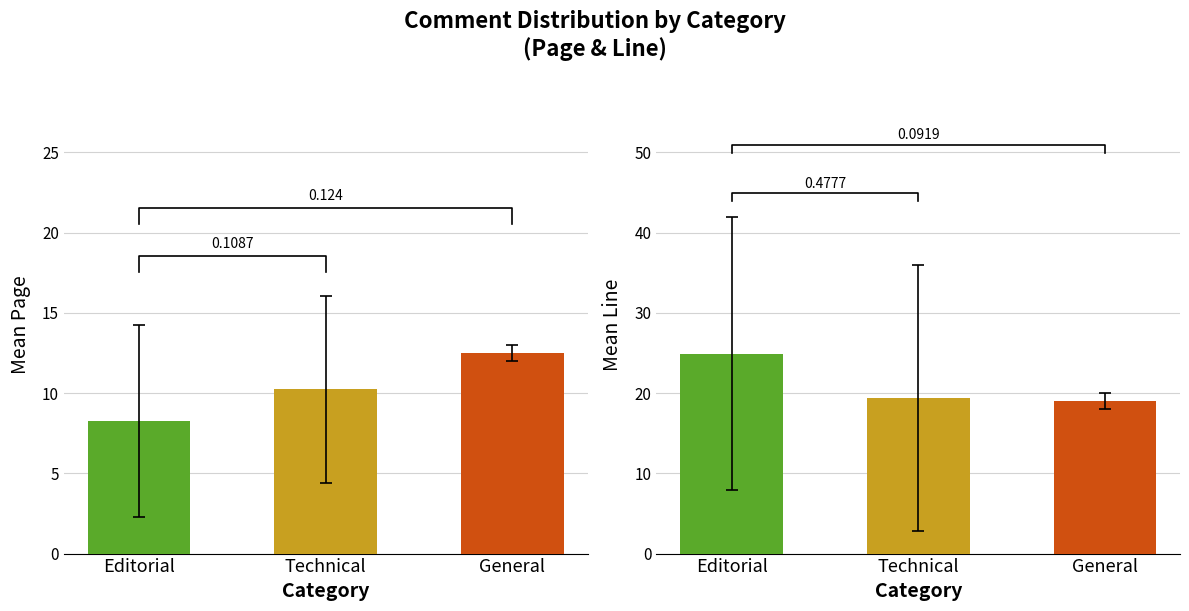

The Mean Page series shows 12.2 at Editorial. True or false?

False